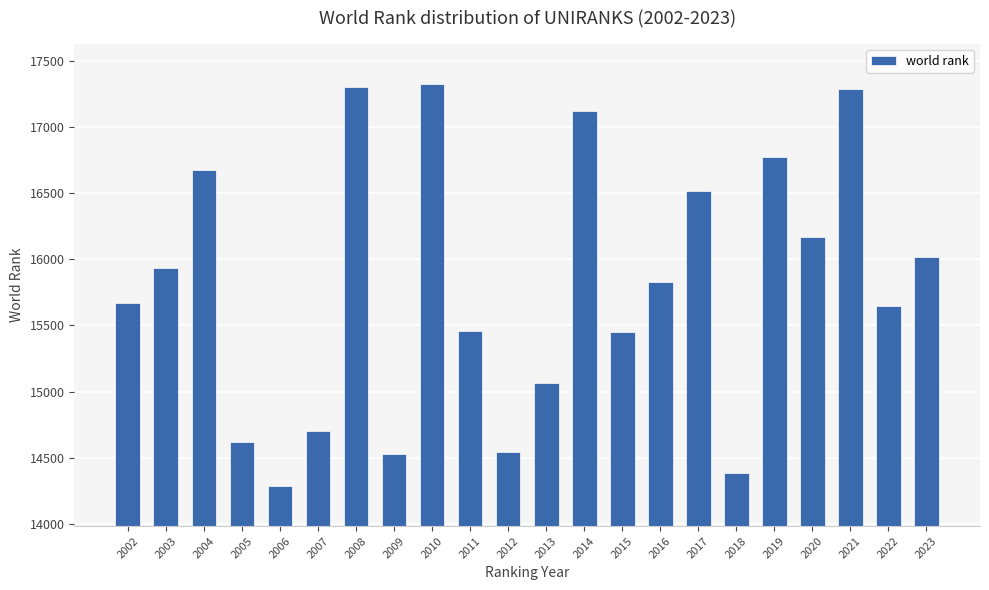

What is the ratio of the value at 2016 to the value at 2019?

0.9